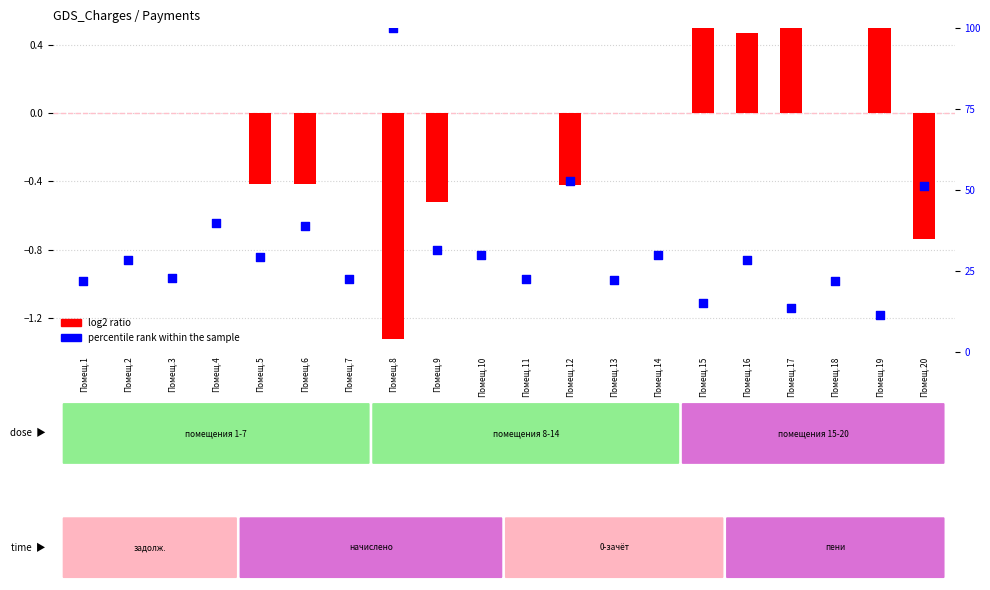

What are all the series names shown in the legend?

log2 ratio, percentile rank within the sample